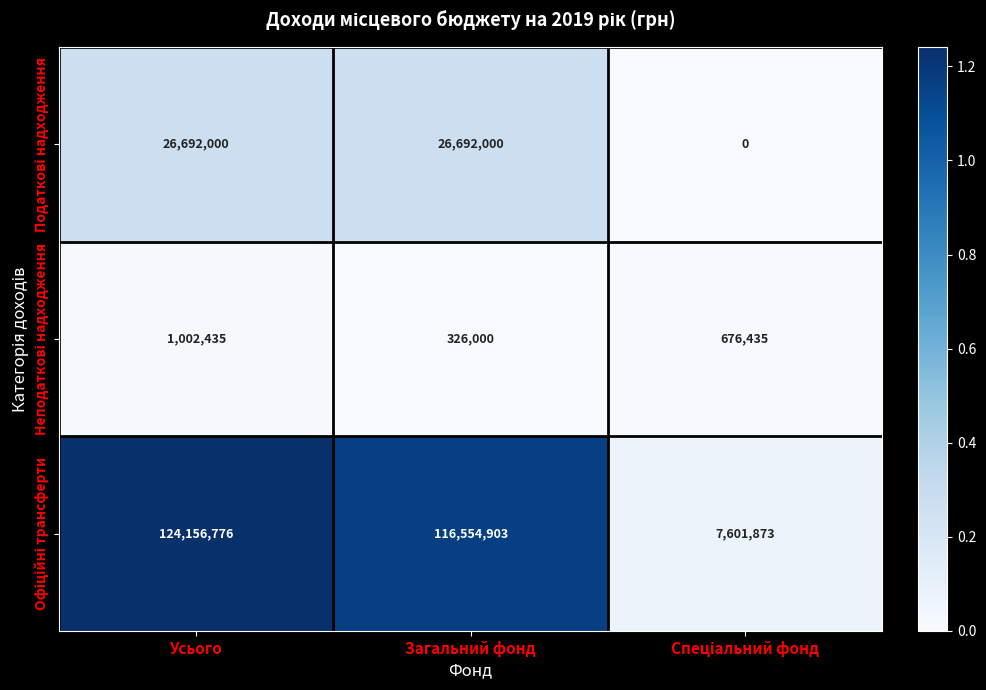

Count the number of categories in the chart.

3